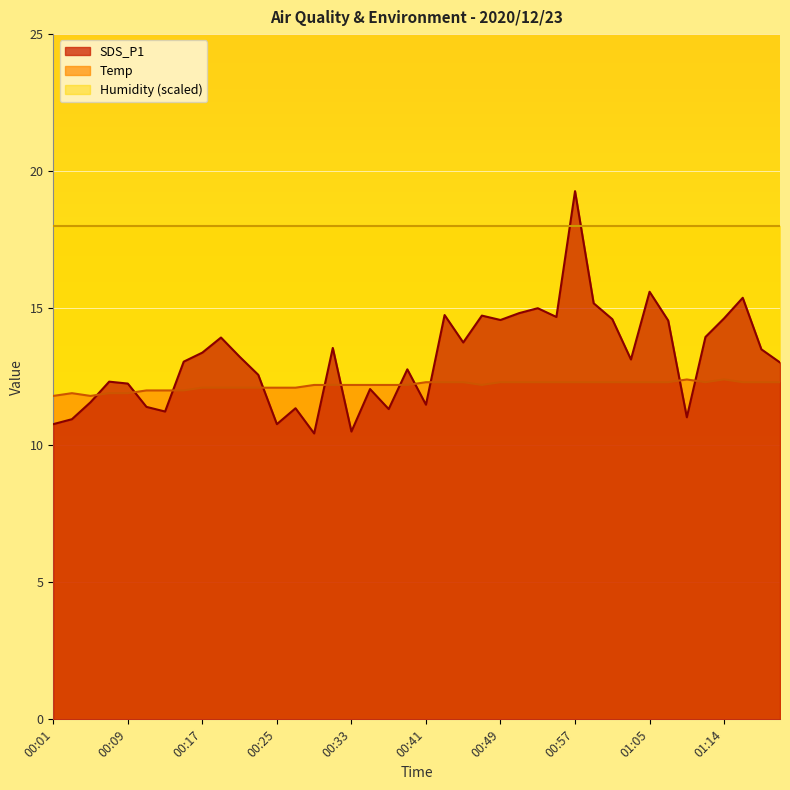

Which series has the largest total across all categories?

Humidity (scaled)